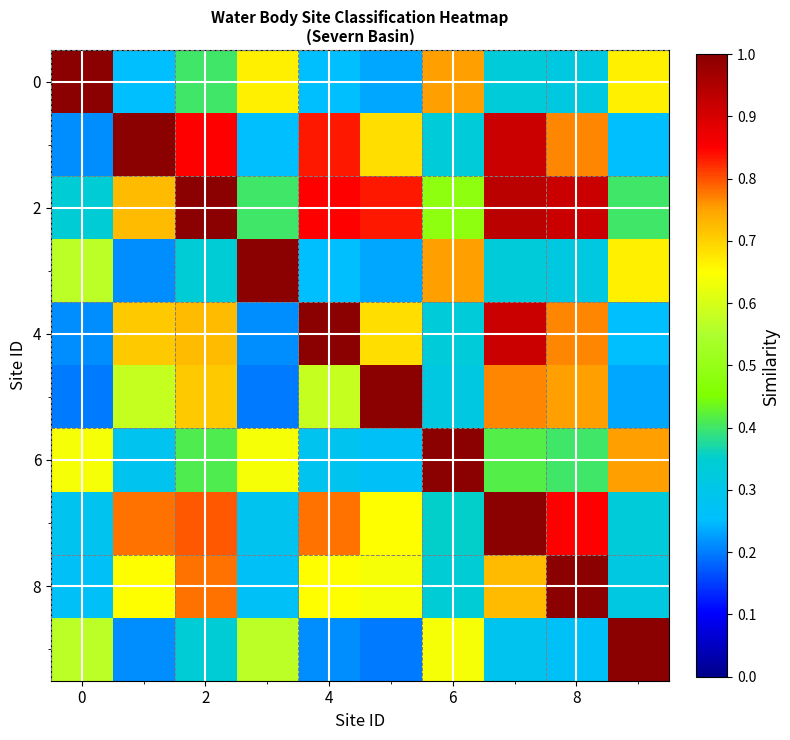

At which category is the sum across all series the highest?

7